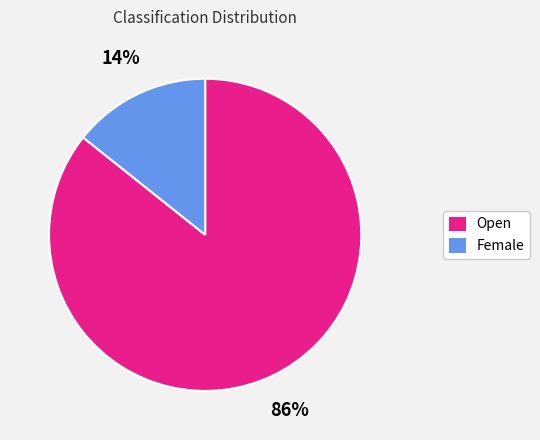

Which has a higher value, Open or Female?

Open